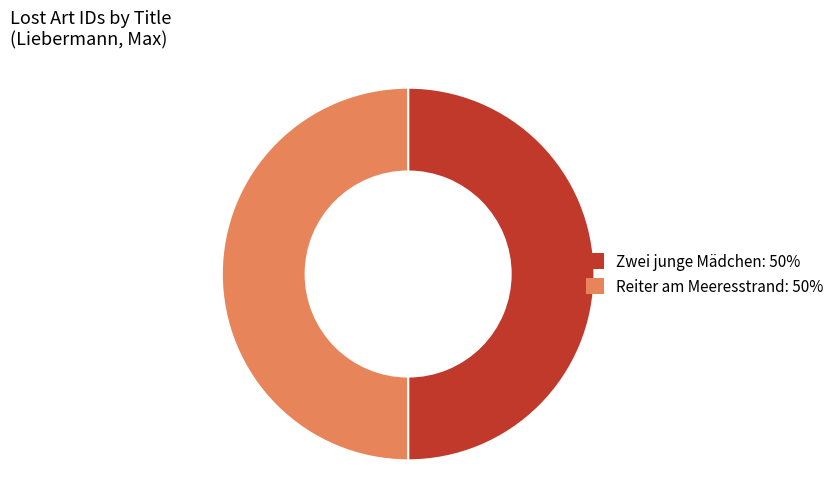

The Zwei junge Mädchen slice represents 41% of the pie. True or false?

False